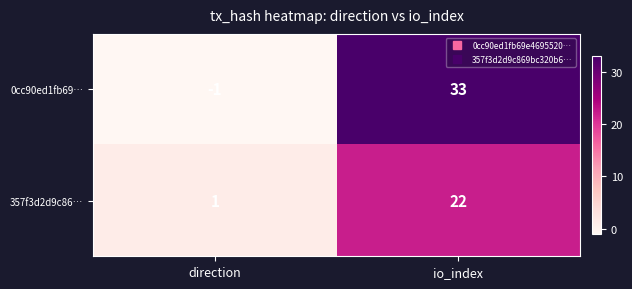

What is the difference between the highest and lowest values at direction?

2